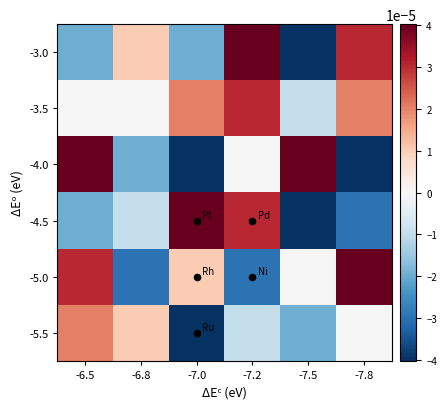

Reading right to left, transcribe all the data shown in this chart.

-3.0: -7.8=0.0	-7.5=-0.0	-7.2=0.0	-7.0=-0.0	-6.8=0.0	-6.5=-0.0
-3.5: -7.8=0.0	-7.5=-0.0	-7.2=0.0	-7.0=0.0	-6.8=0.0	-6.5=0.0
-4.0: -7.8=-0.0	-7.5=0.0	-7.2=0.0	-7.0=-0.0	-6.8=-0.0	-6.5=0.0
-4.5: -7.8=-0.0	-7.5=-0.0	-7.2=0.0	-7.0=0.0	-6.8=-0.0	-6.5=-0.0
-5.0: -7.8=0.0	-7.5=0.0	-7.2=-0.0	-7.0=0.0	-6.8=-0.0	-6.5=0.0
-5.5: -7.8=0.0	-7.5=-0.0	-7.2=-0.0	-7.0=-0.0	-6.8=0.0	-6.5=0.0